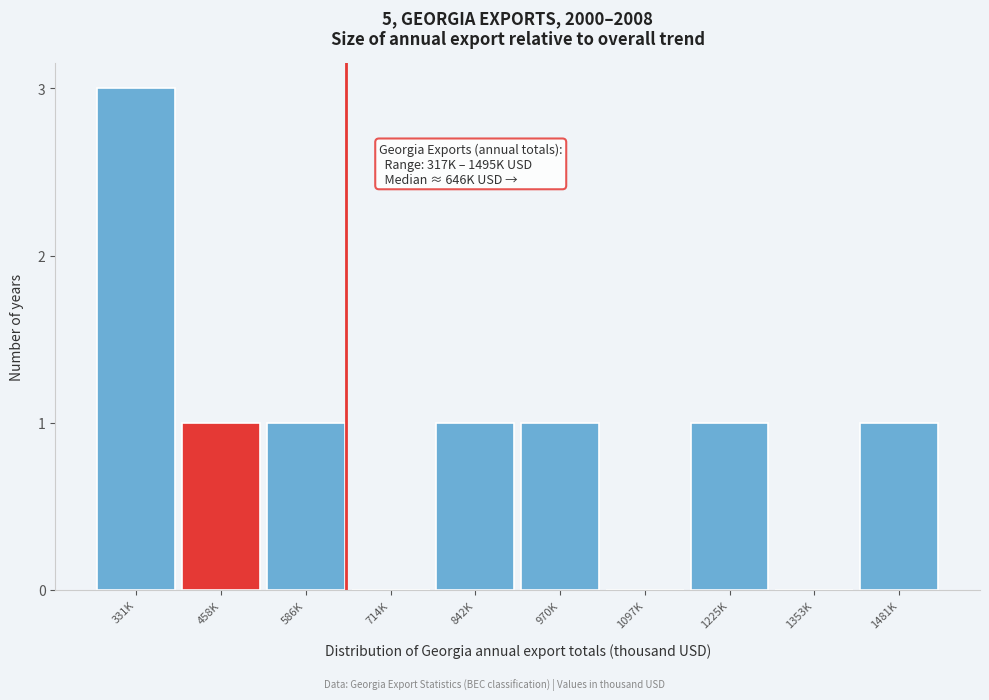

Reading left to right, transcribe all the data shown in this chart.

331K=3	458K=1	586K=1	714K=0	842K=1	970K=1	1097K=0	1225K=1	1353K=0	1481K=1